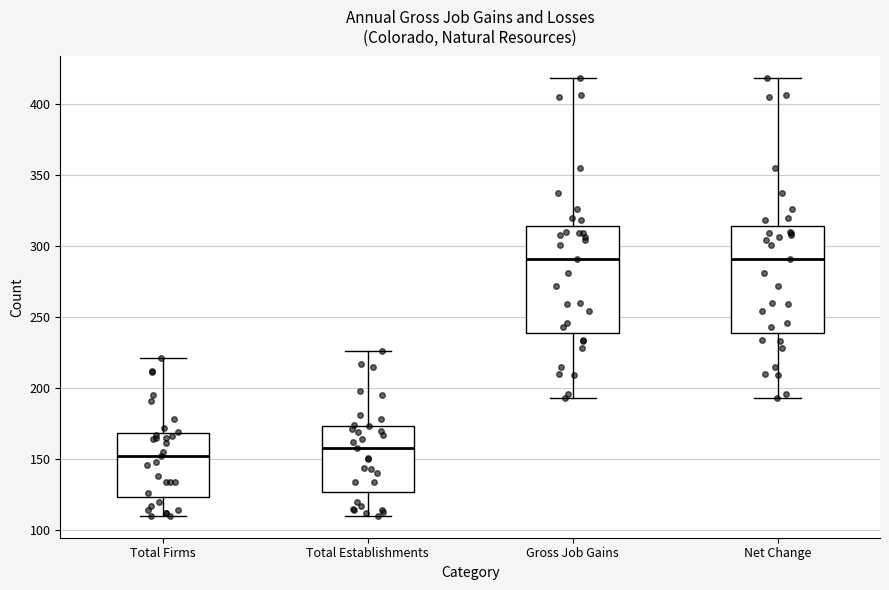

Reading left to right, transcribe this box plot: for each box, give where its median line is, the range the box spans, and where its two whiskers end, as read against the y-axis. The values are not printed on the chart, so give them approximately, as read against the axis.

Total Firms: median 150, box 125 to 170, whiskers 110 to 220
Total Establishments: median 160, box 125 to 175, whiskers 110 to 225
Gross Job Gains: median 290, box 240 to 315, whiskers 195 to 420
Net Change: median 290, box 240 to 315, whiskers 195 to 420